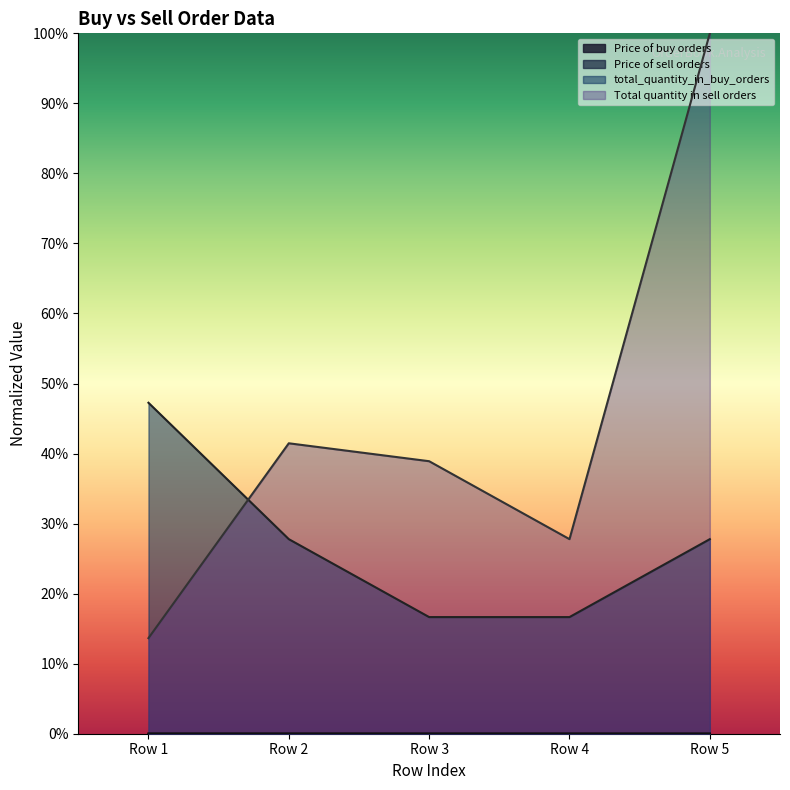

True or false: Price of buy orders has a value of 0.0 at Row 3.

True